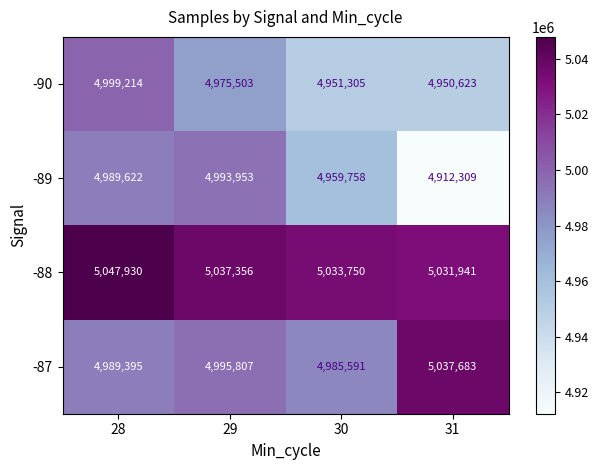

What is the total value across all series at 31?

19932556